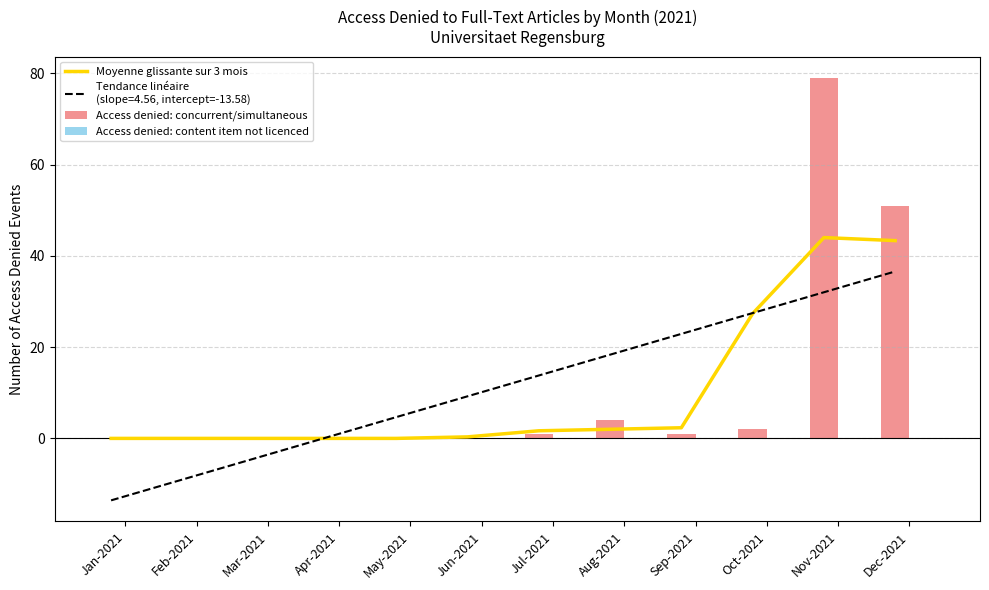

What is the label of the 1st bar from the right?

Dec-2021